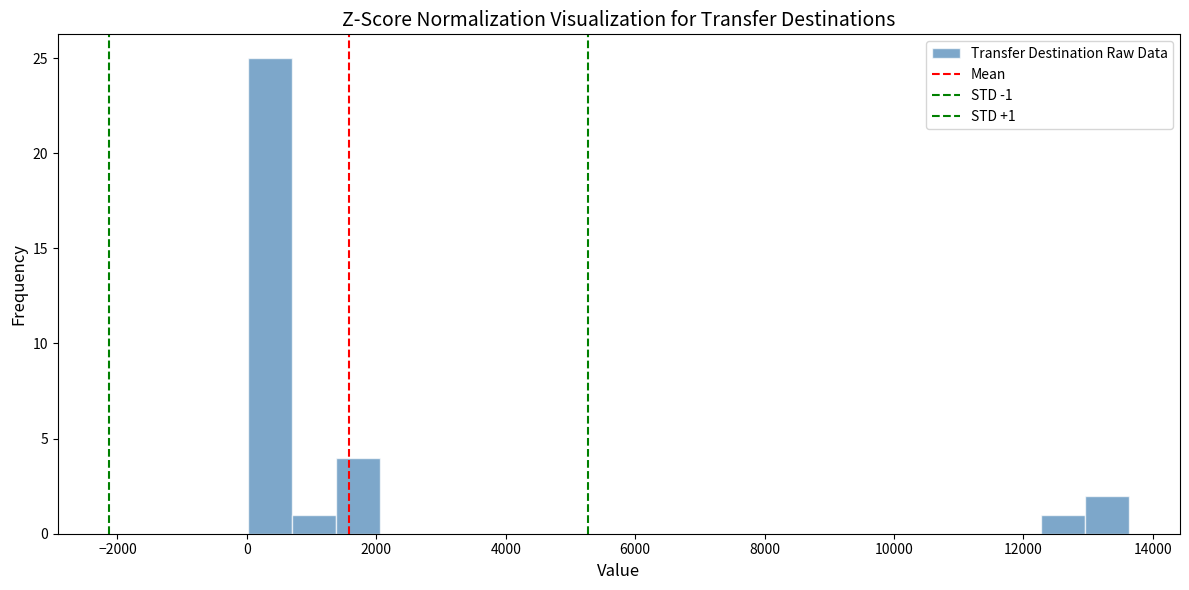

Read against the x-axis, roughly where is the centre of the tallest bar?

400